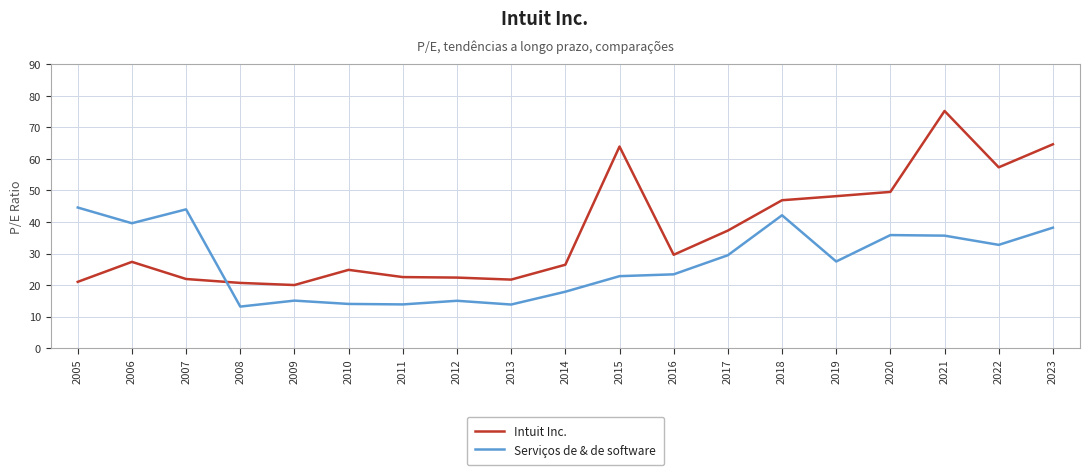

Where is the first local minimum for Serviços de & de software?

2006